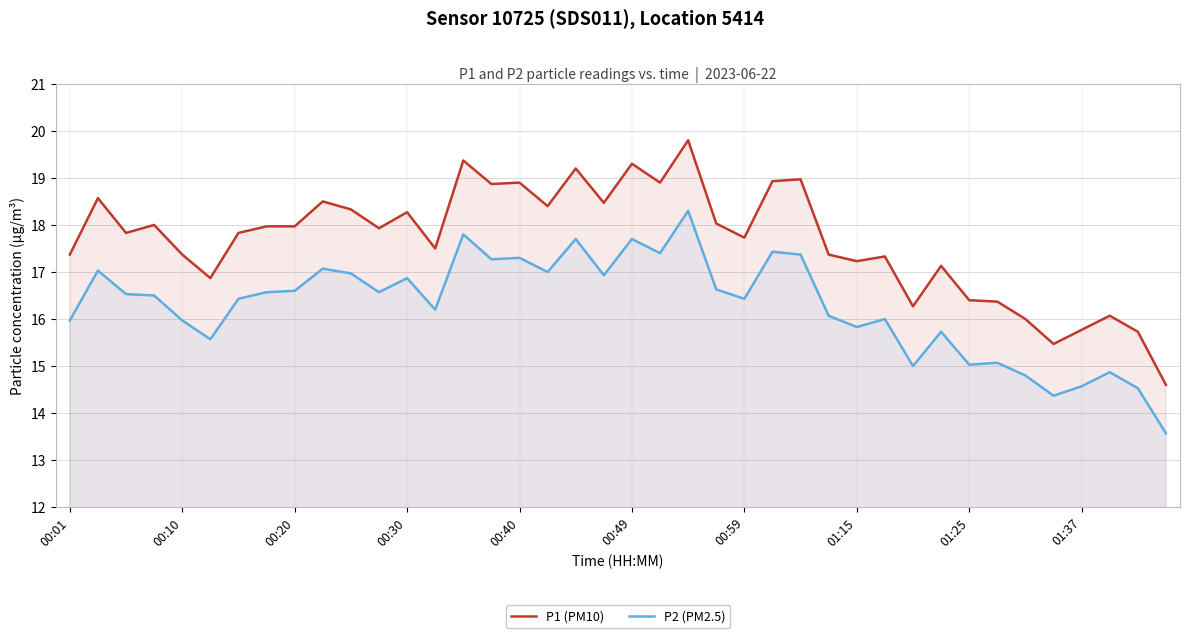

What is the difference between the P2 (PM2.5) values at 22 and 25?

0.9